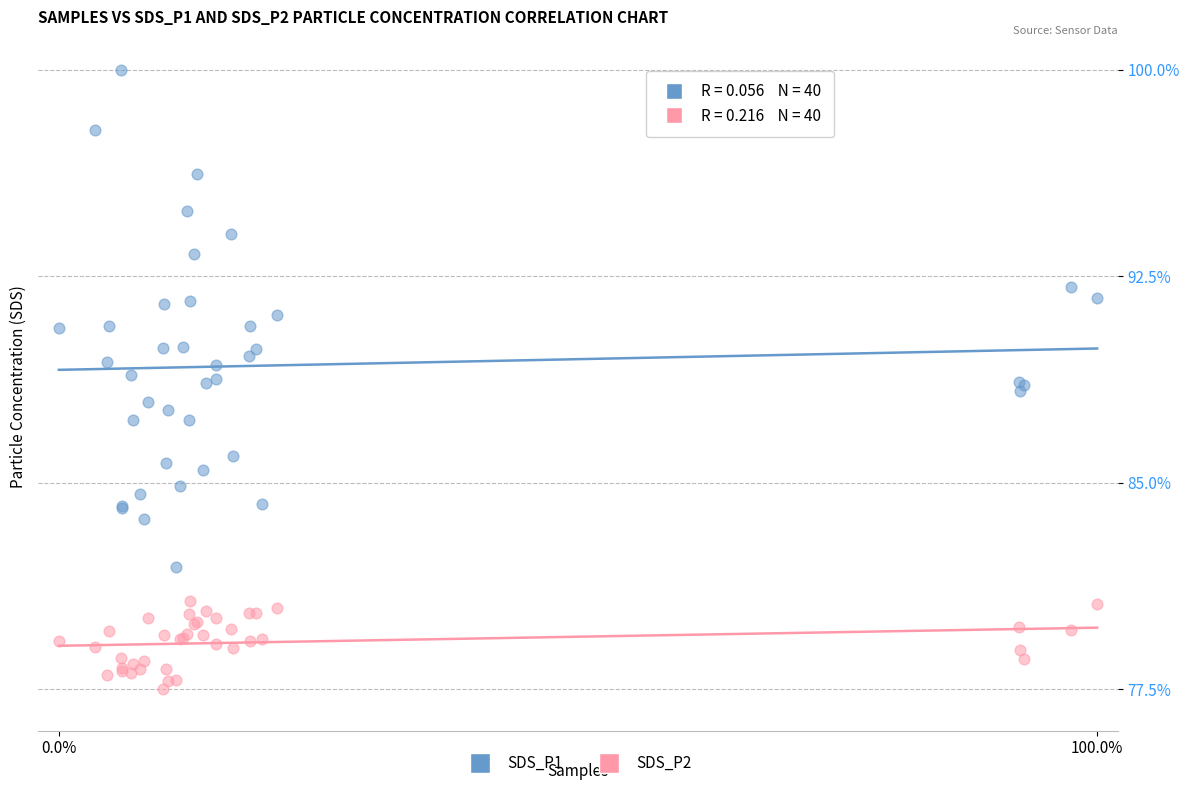

What are all the series names shown in the legend?

SDS_P1, SDS_P2